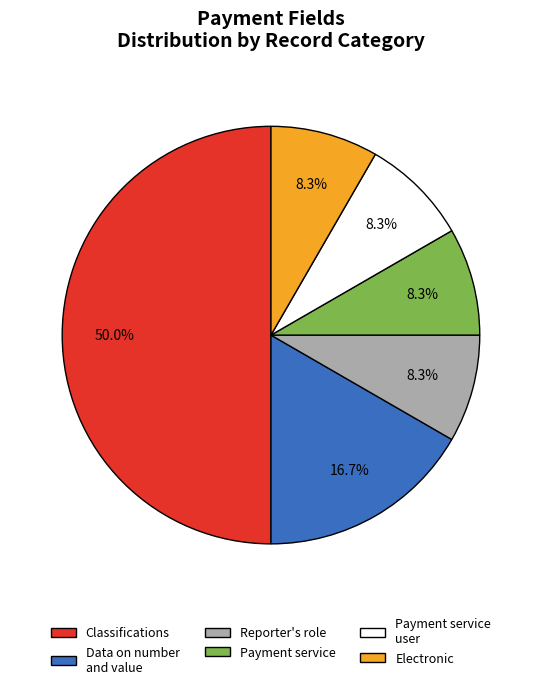

Is Reporter's role the majority of the pie?

No